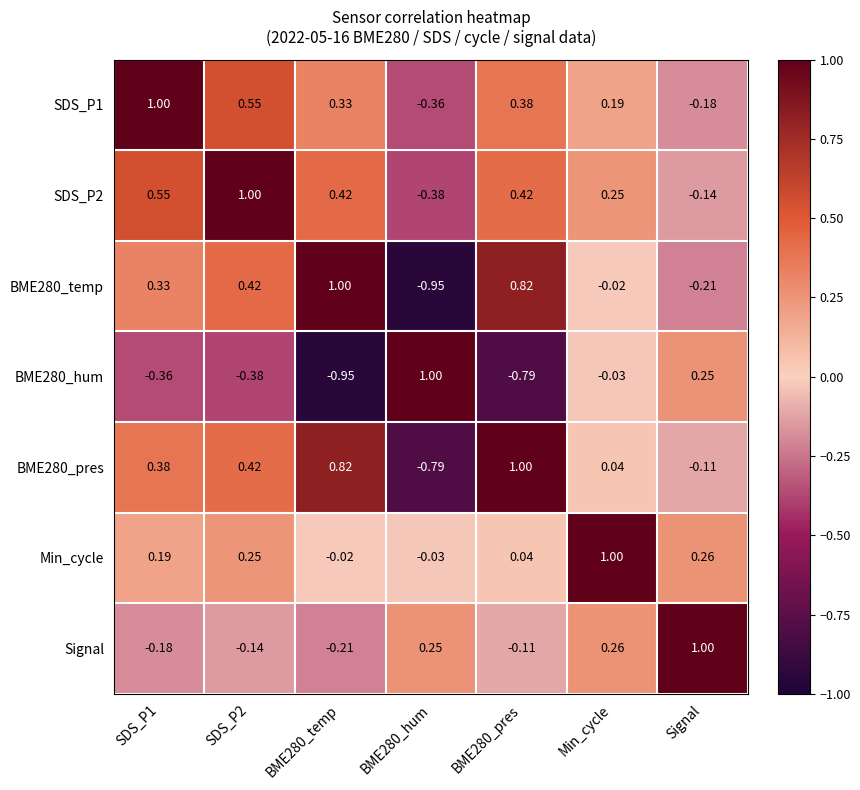

At which label is SDS_P2 closest to 0?

Signal